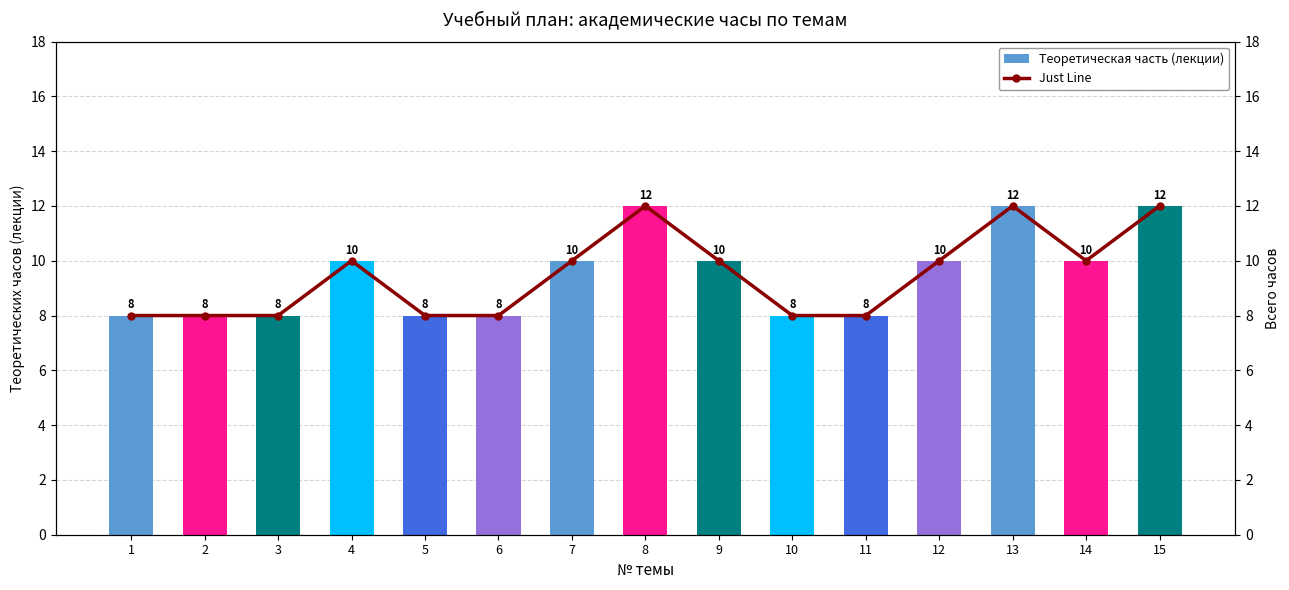

Which series changed the most between 1 and 2?

Теоретическая часть (лекции)